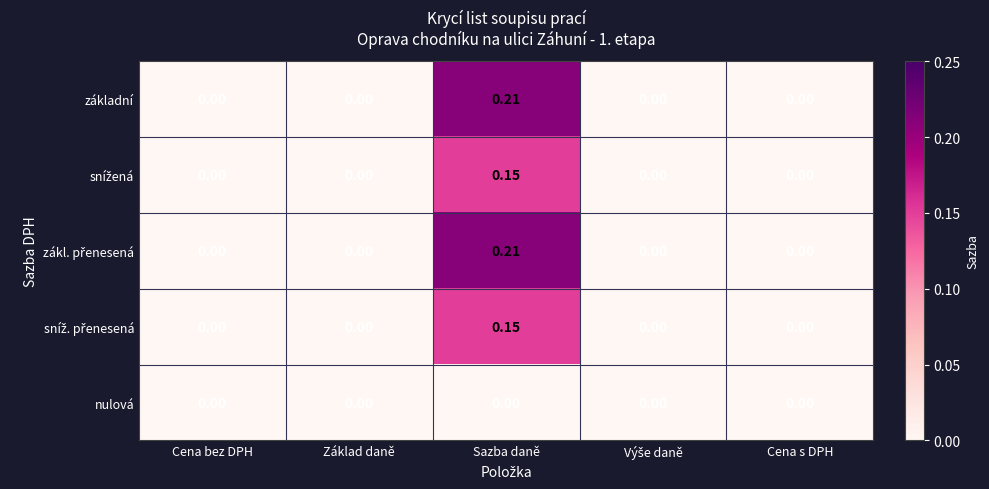

At which category is the sum across all series the highest?

Sazba daně